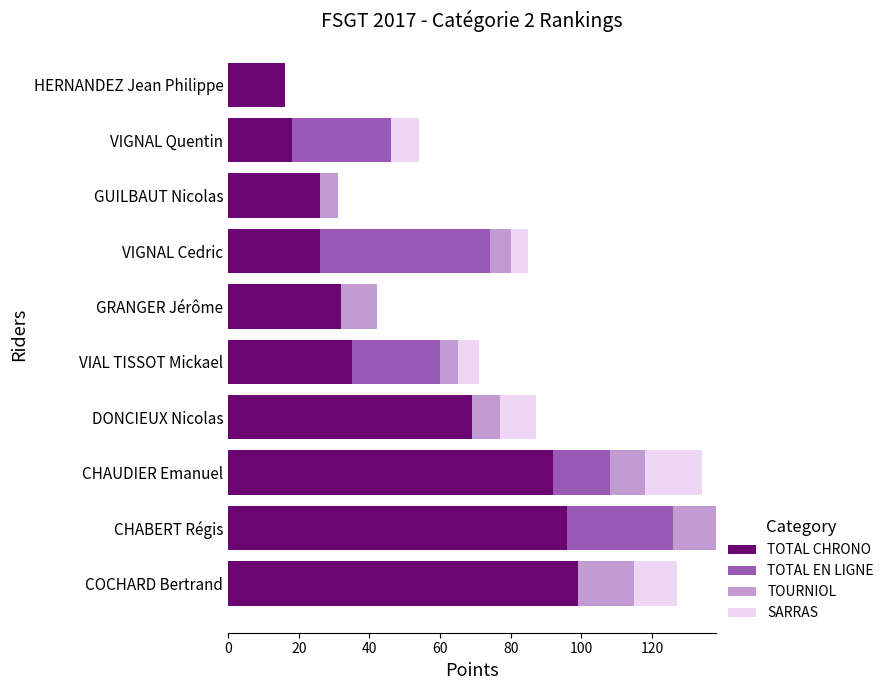

Is it true that TOTAL CHRONO equals 99 at COCHARD Bertrand?

True